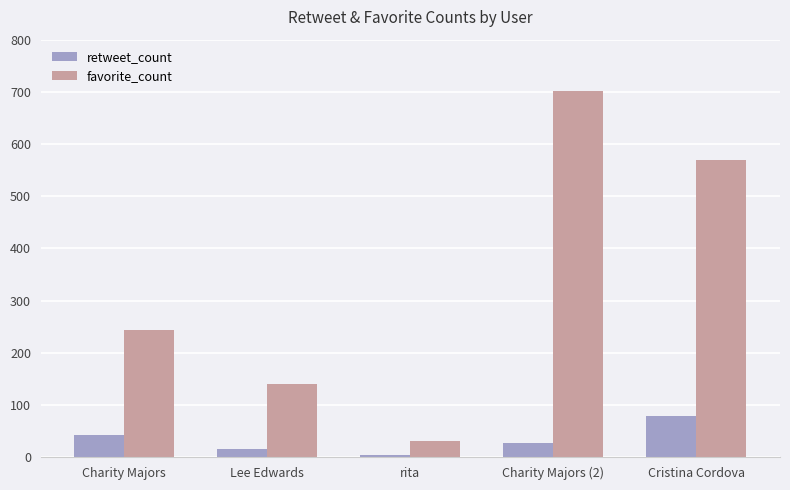

Reading right to left, what are all the values shown in this chart?

retweet_count: Cristina Cordova=78	Charity Majors (2)=27	rita=3	Lee Edwards=15	Charity Majors=43
favorite_count: Cristina Cordova=570	Charity Majors (2)=701	rita=31	Lee Edwards=139	Charity Majors=243